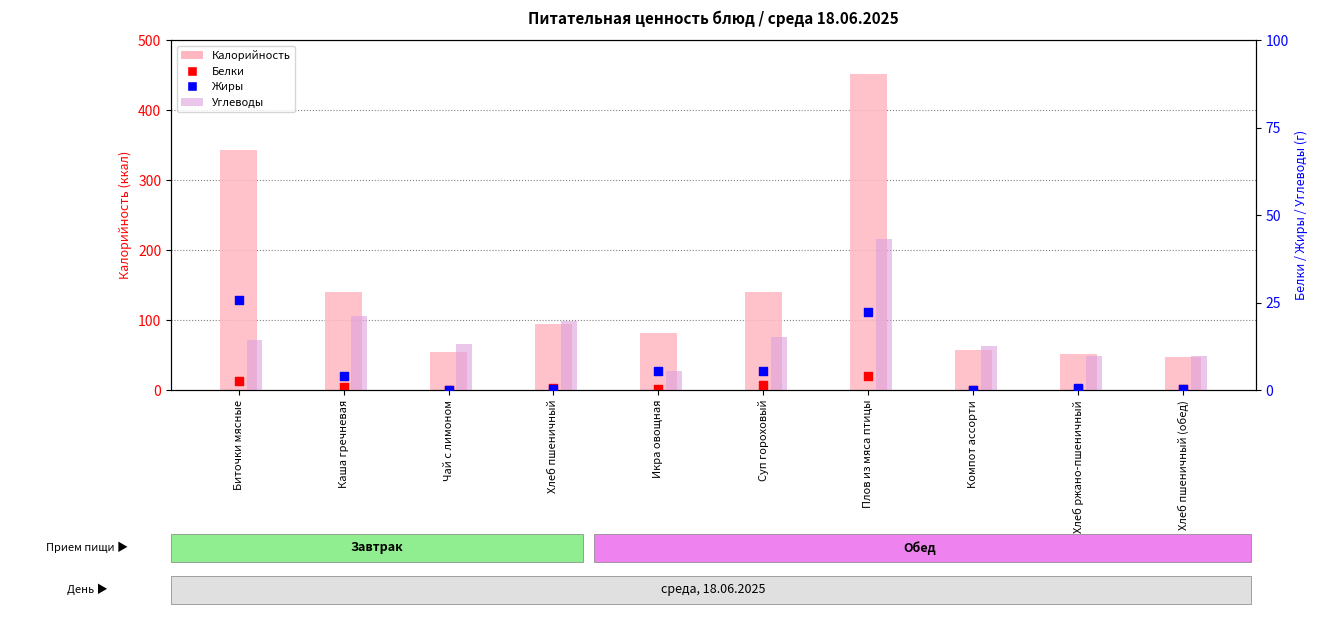

Which series has the widest spread of Y values?

Калорийность